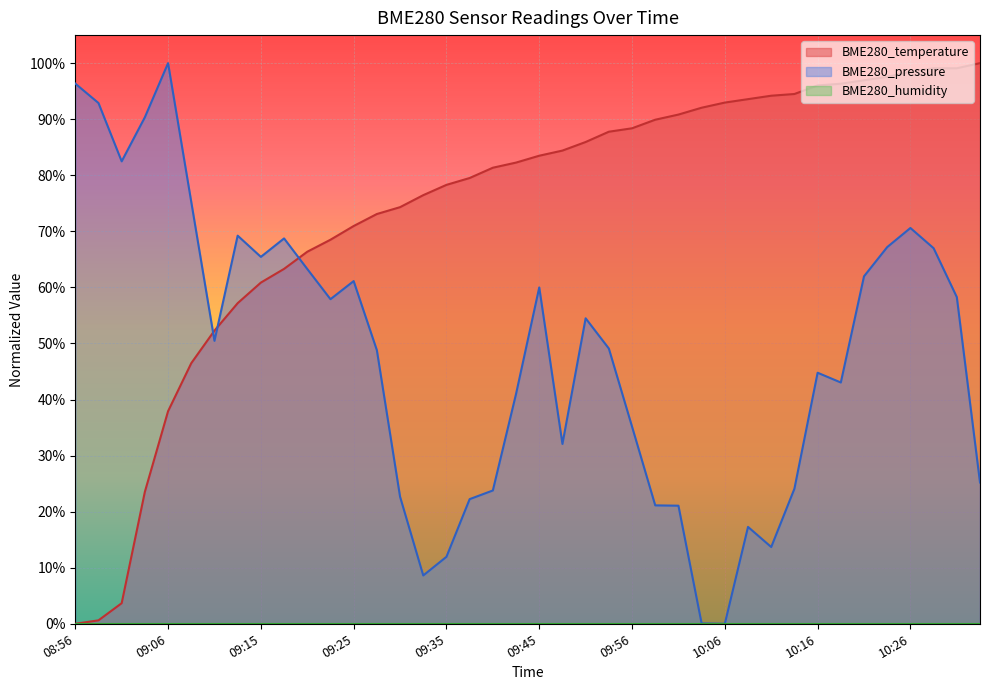

What is the greatest value displayed?

1.0